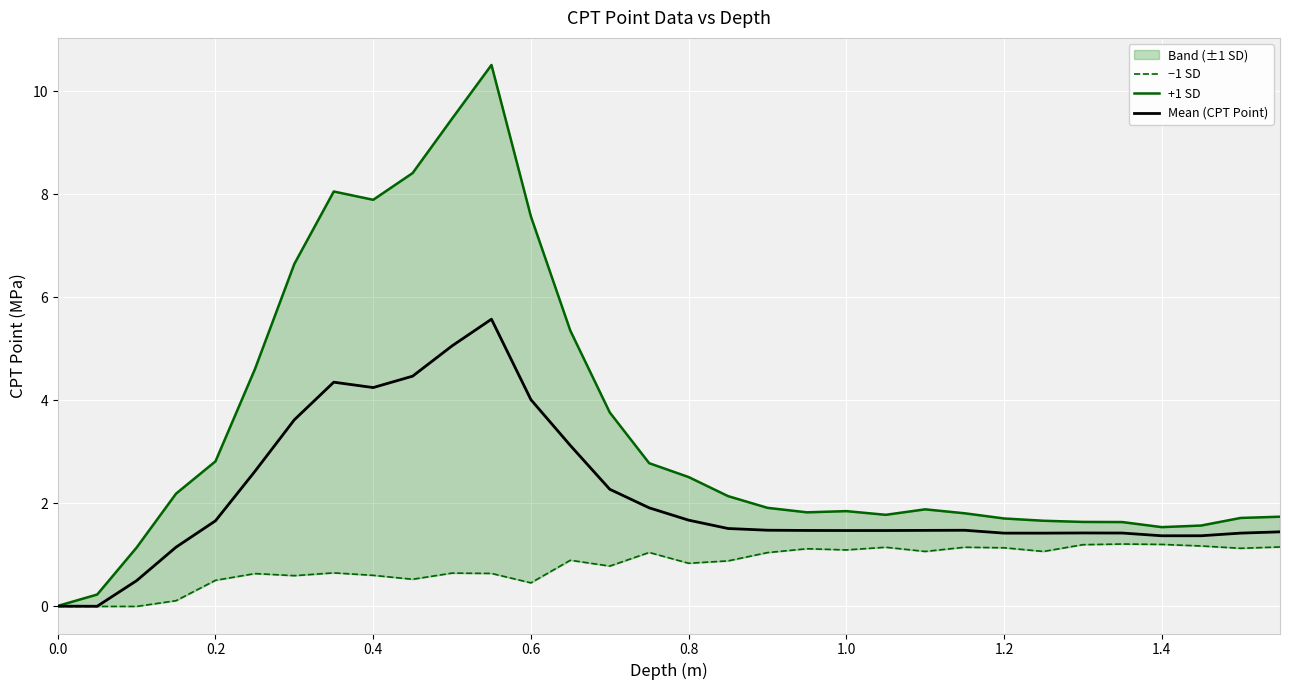

What is the maximum value for Mean (CPT Point)?

5.6